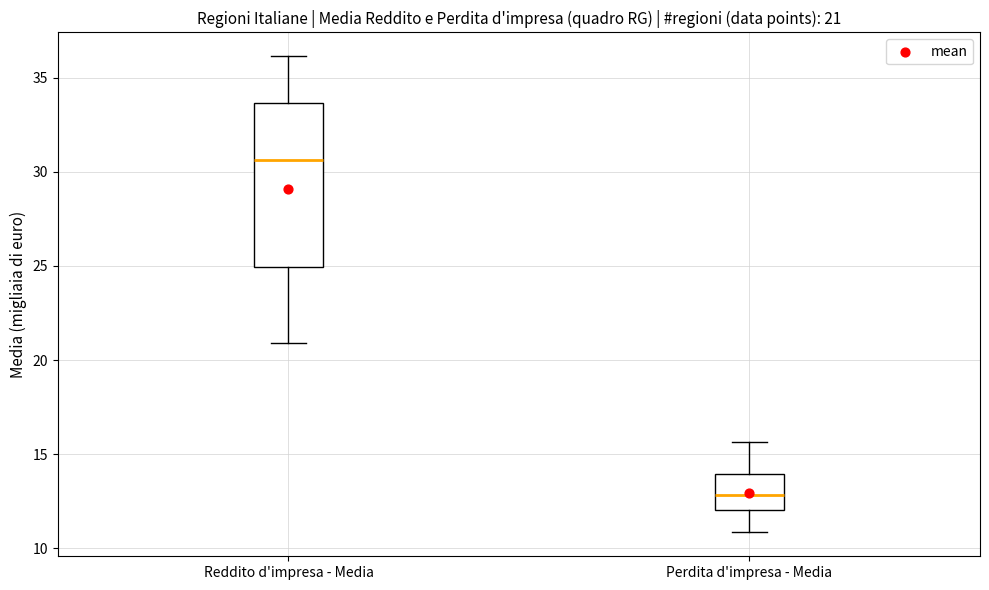

Which box's median line is the highest?

Reddito d'impresa - Media